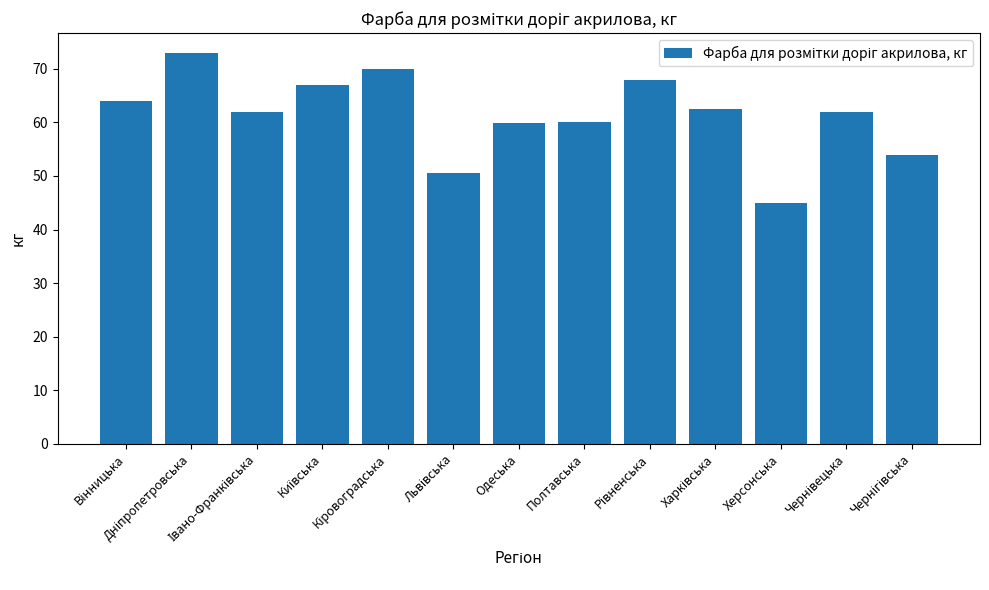

What is the difference between the maximum and minimum values?

28.1